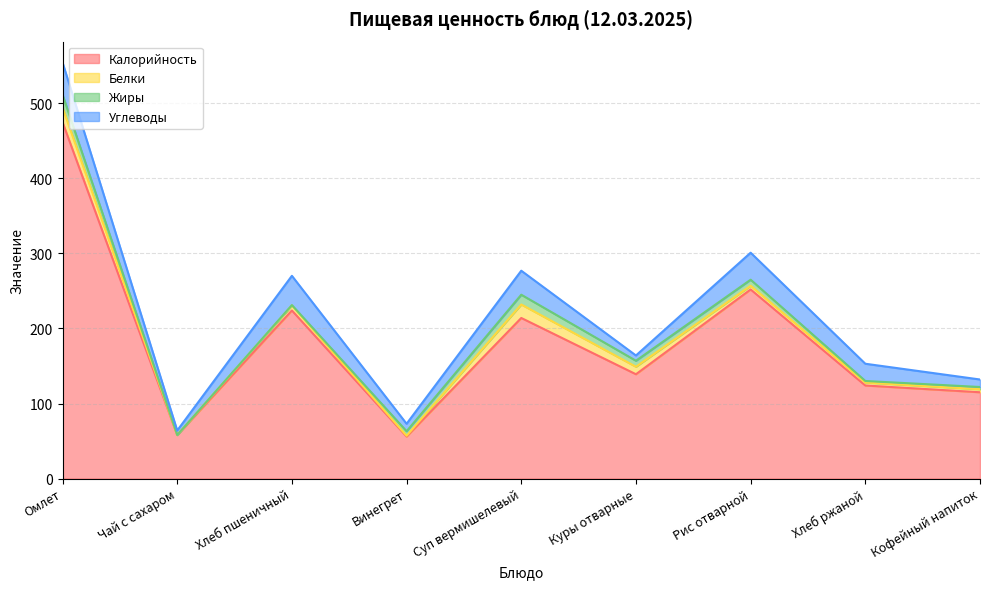

How many interior local valleys does the Жиры series have?

2